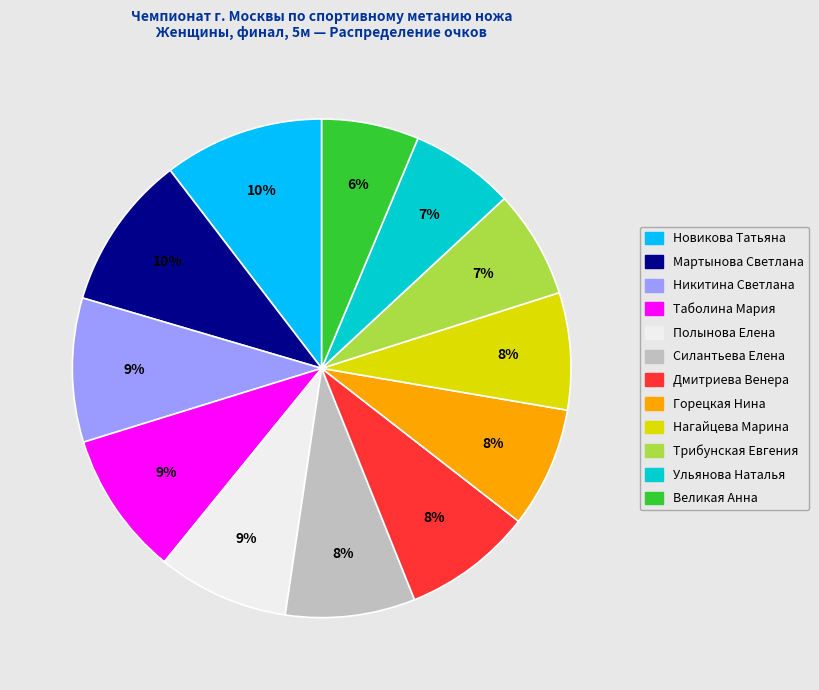

Between Великая Анна and Трибунская Евгения, which is larger?

Трибунская Евгения